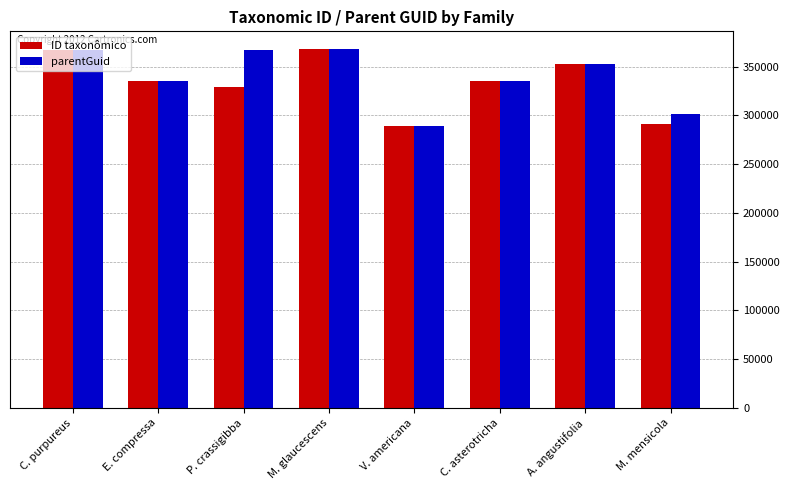

What is the difference between the ID taxonômico values at P. crassigibba and C. asterotricha?

5612